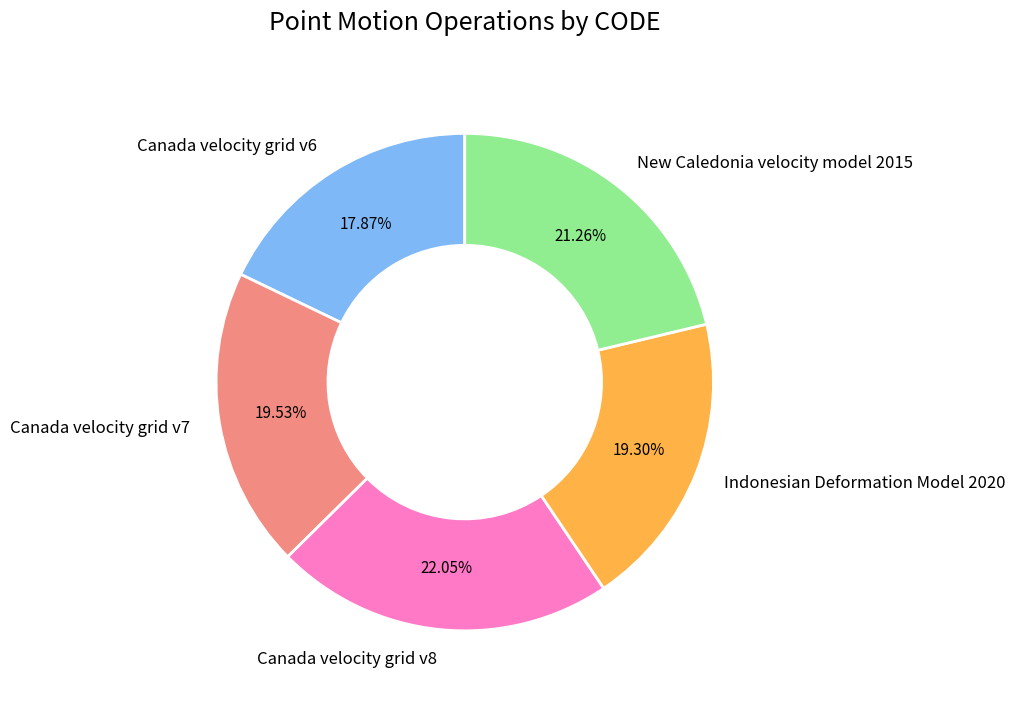

To the nearest percent, what is the difference between the largest and smallest slice percentages?

4%